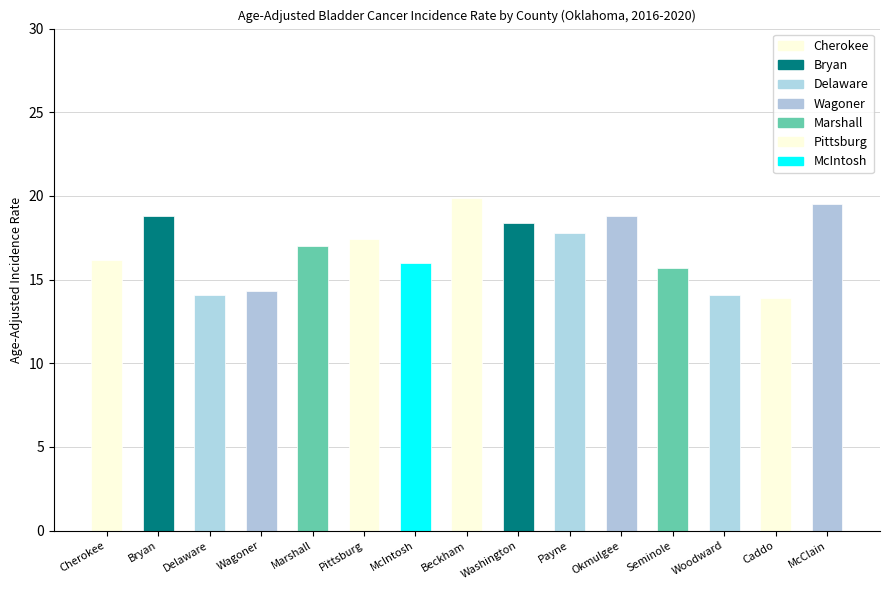

The chart shows a value of 14.1 at Delaware. True or false?

True